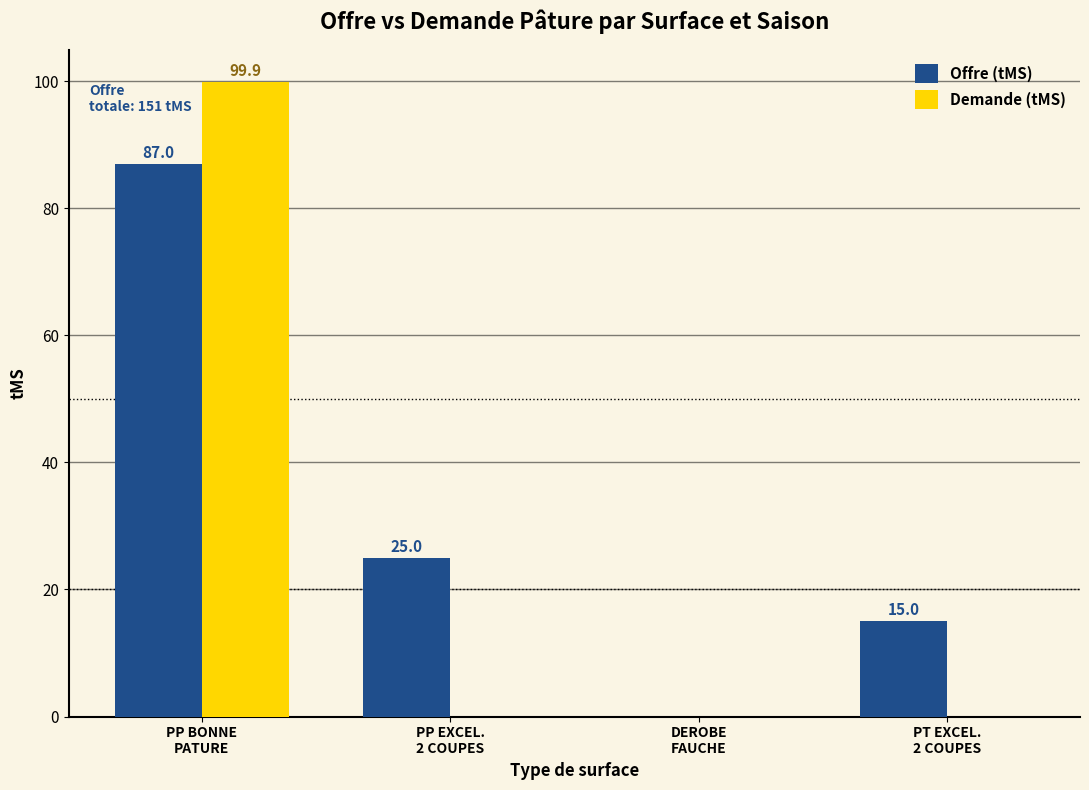

What are all the series names shown in the legend?

Offre (tMS), Demande (tMS)